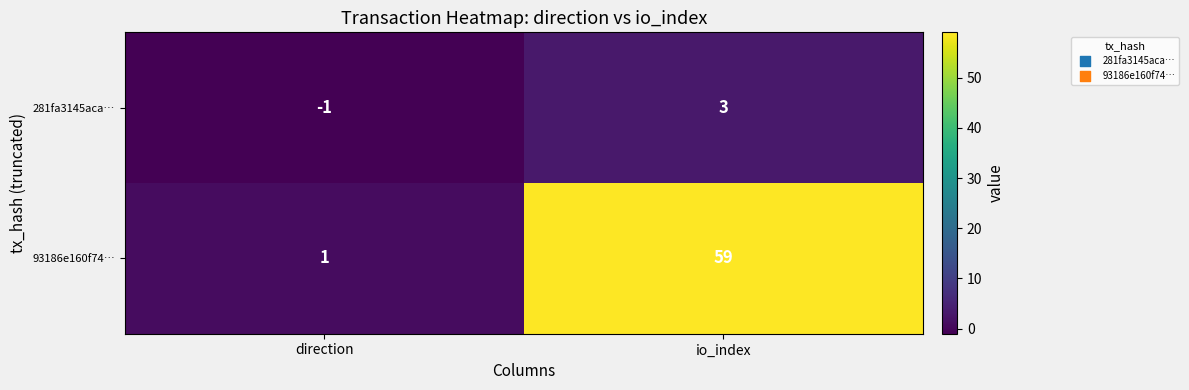

At which label does 281fa3145aca… reach its minimum?

direction